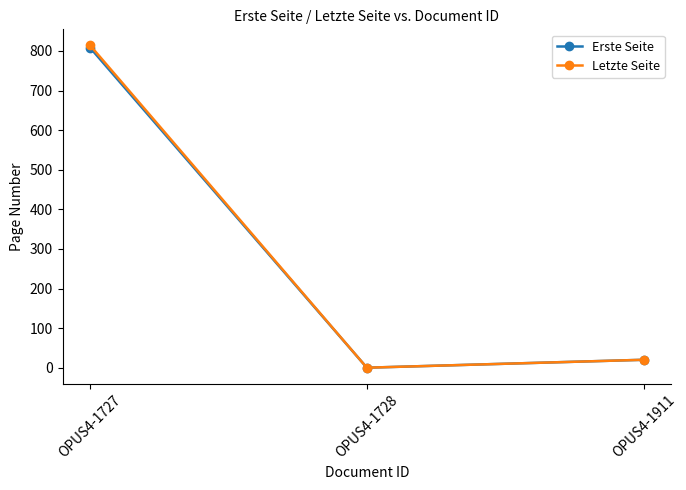

What is the sum of all Erste Seite values?

828